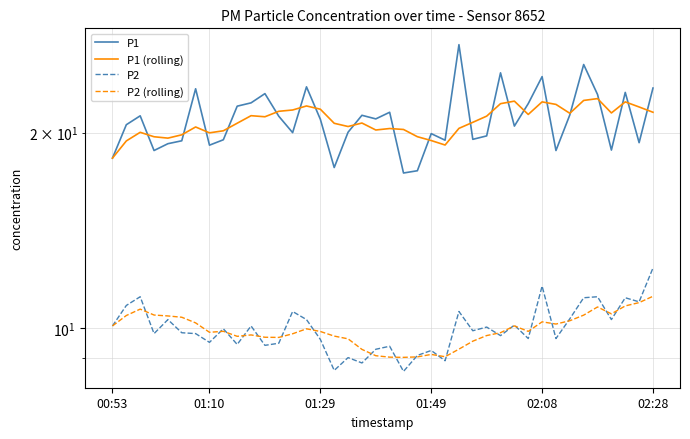

Is it true that P1 equals 21.0 at 19?

True